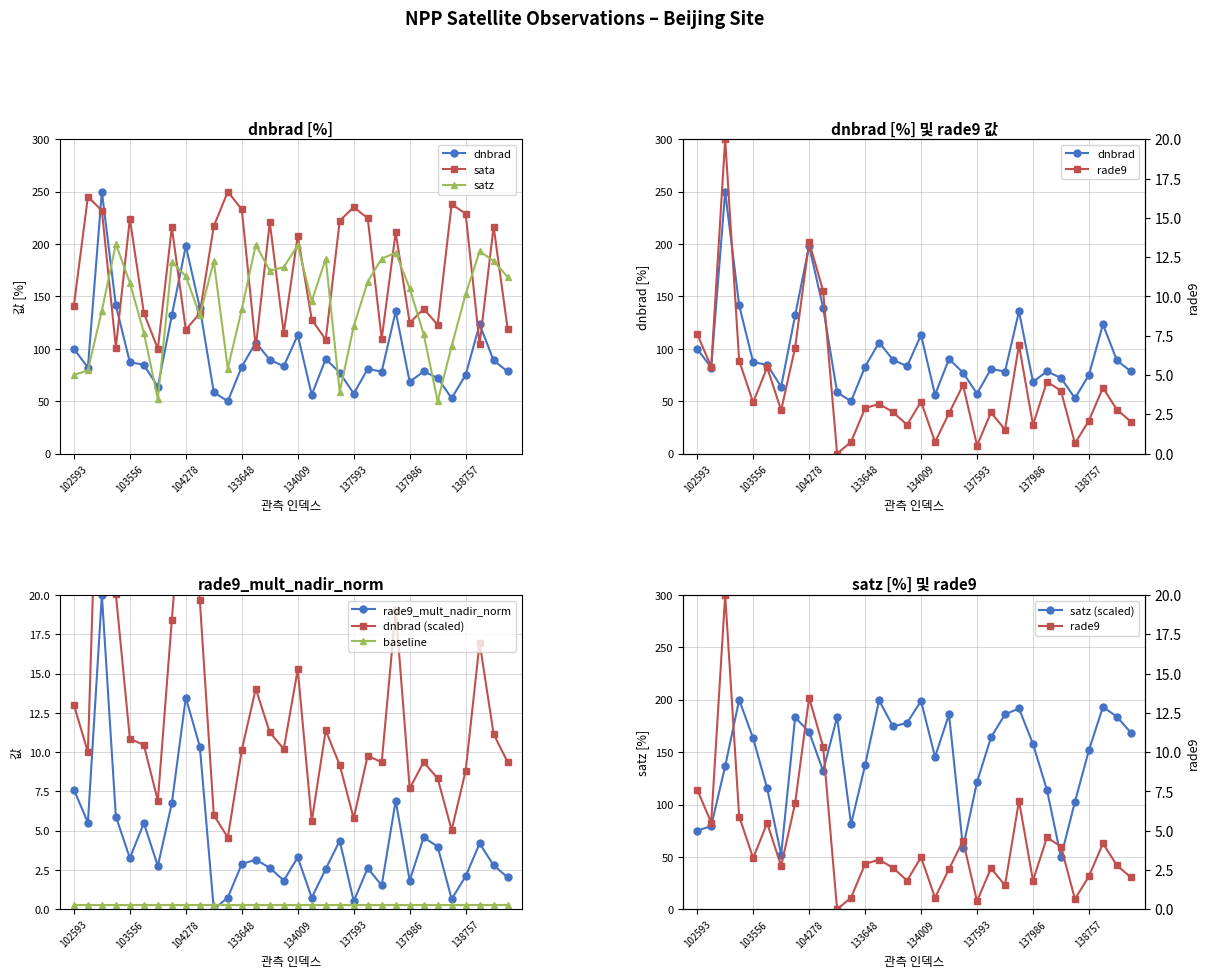

Which series ends up on top after the final intersection of dnbrad and satz?

satz